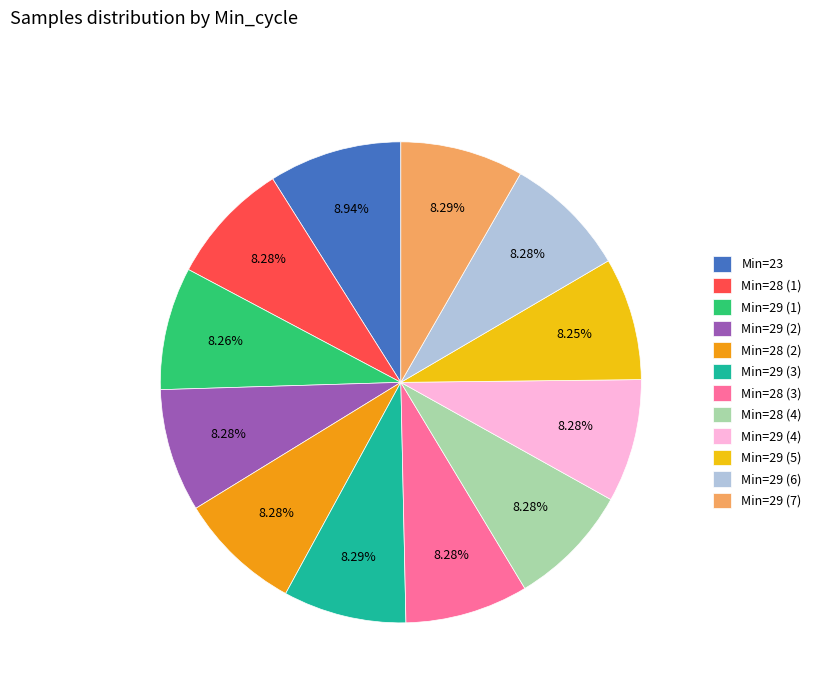

Does any single category account for the majority?

No